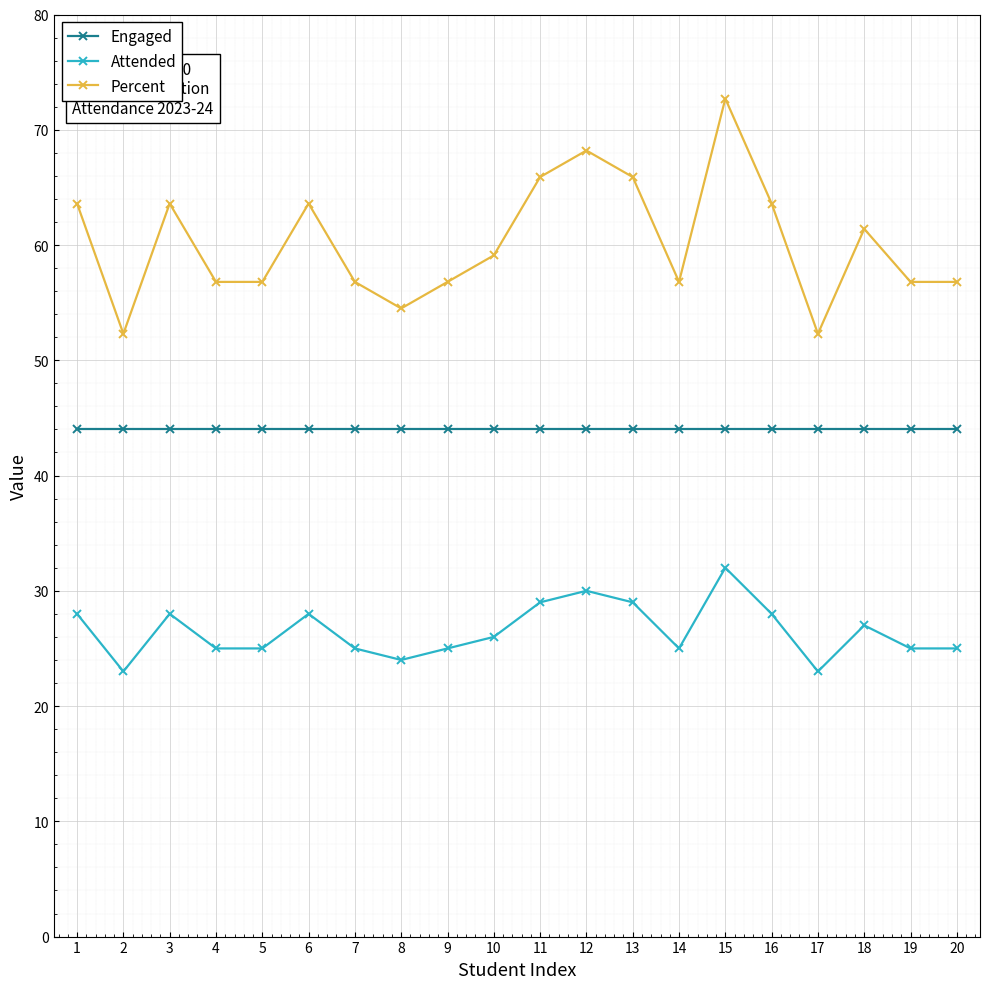

Which series has the largest range (max minus min)?

Percent